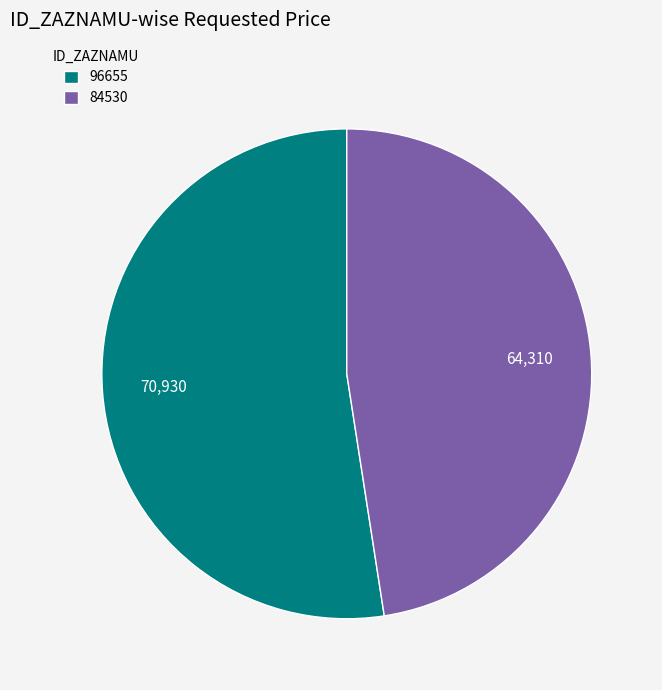

The 96655 slice represents 60% of the pie. True or false?

False